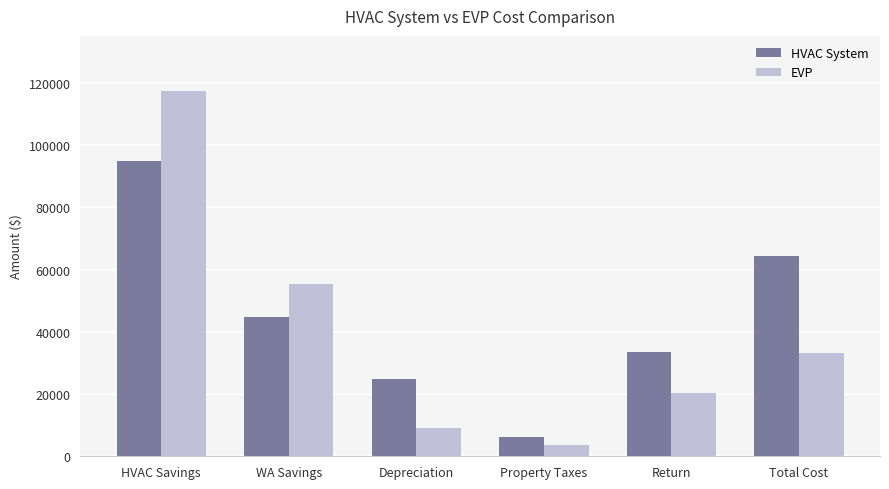

Read the EVP value at Total Cost.

33190.6